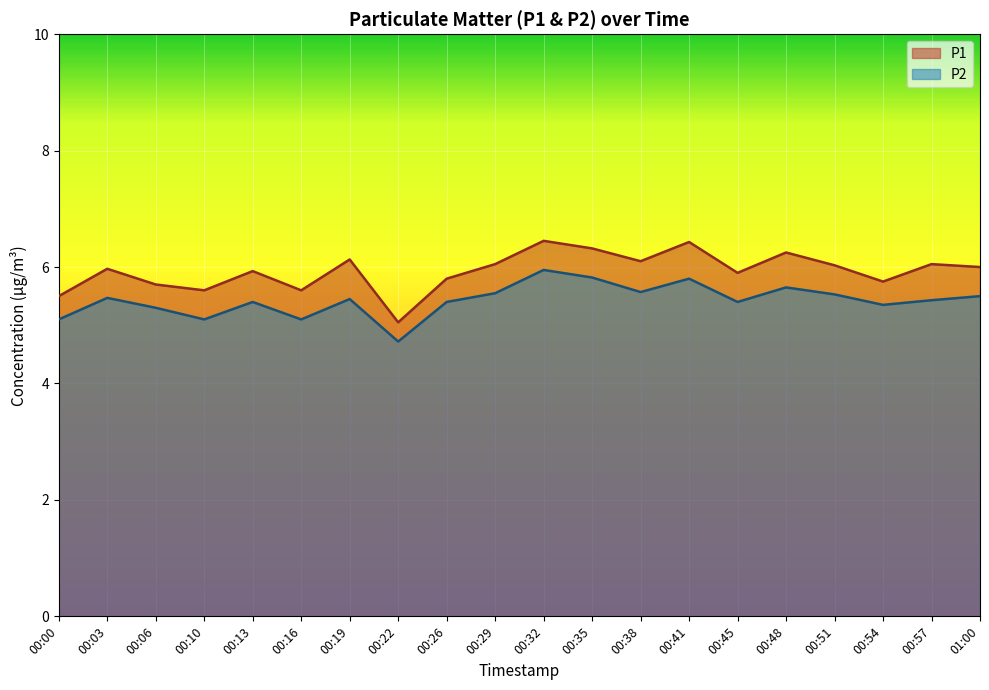

True or false: P2 and P1 cross at least once.

False